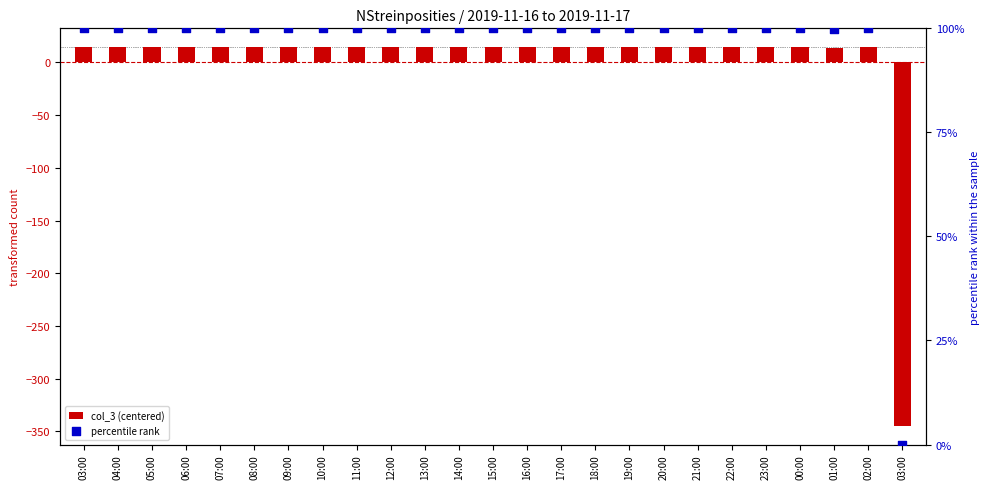

At which category is the sum across all series the highest?

03:00